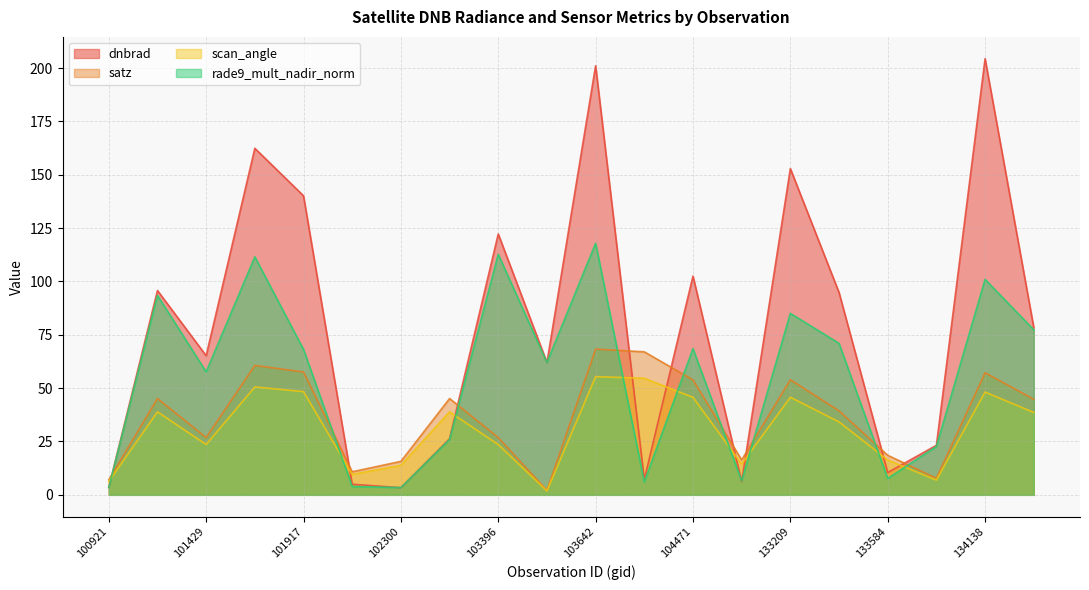

What is the maximum value shown in the chart?

204.4